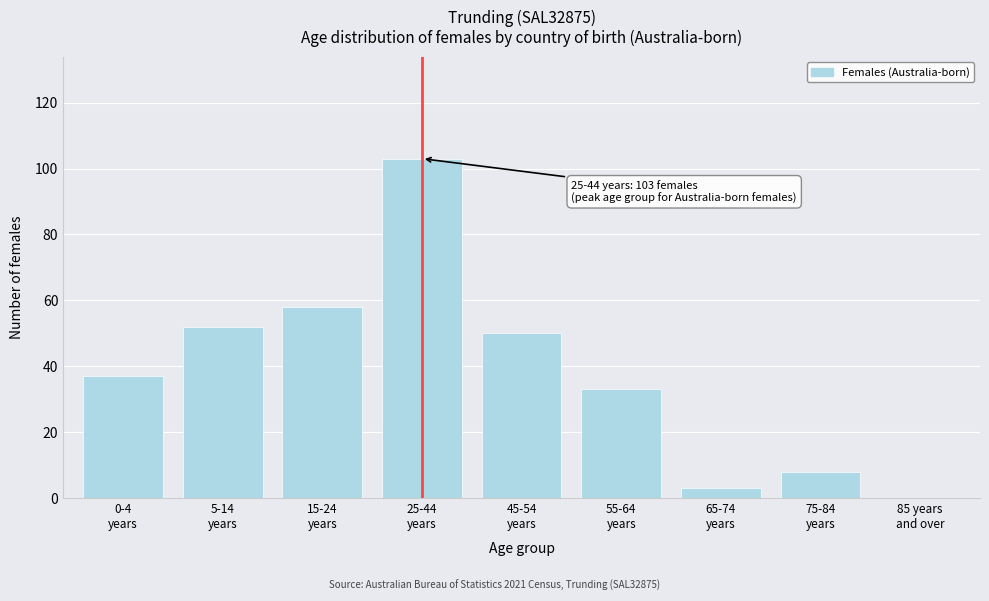

What is the greatest value displayed?

103